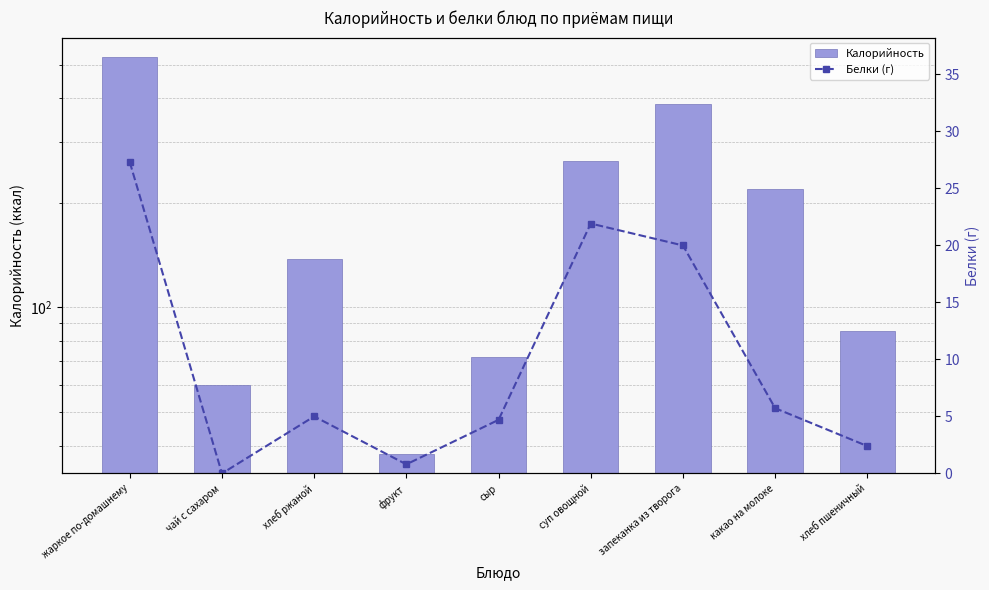

The value of Калорийность at запеканка из творога is 550.2. True or false?

False